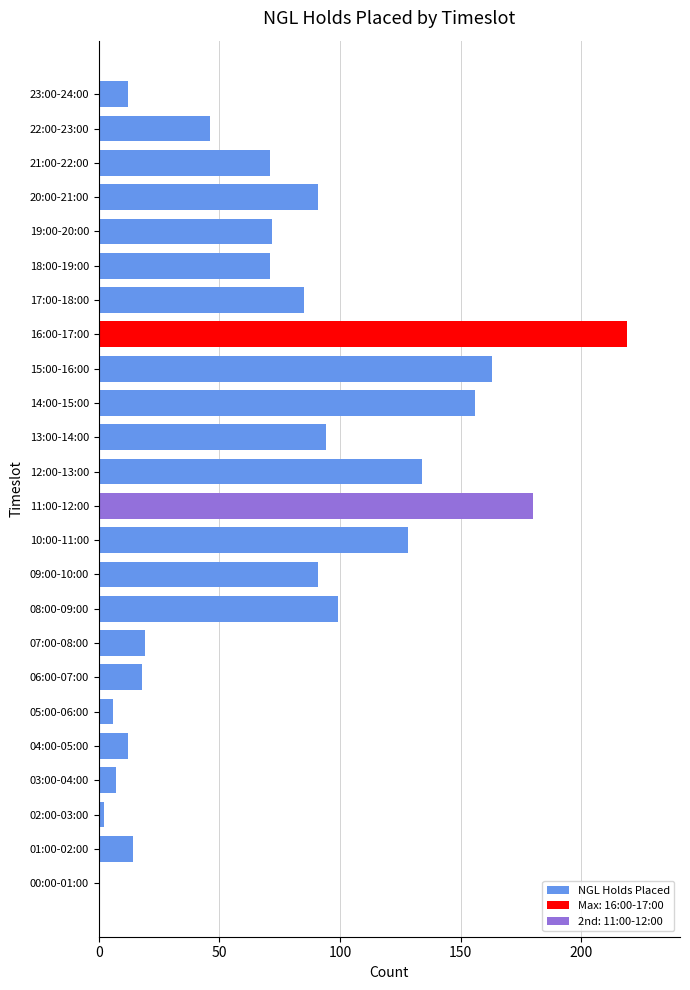

At which label is the value closest to 109?

08:00-09:00